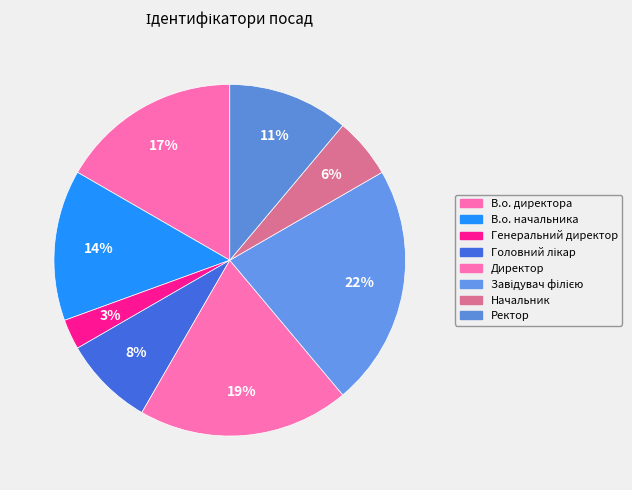

How many slices are in this pie chart?

8